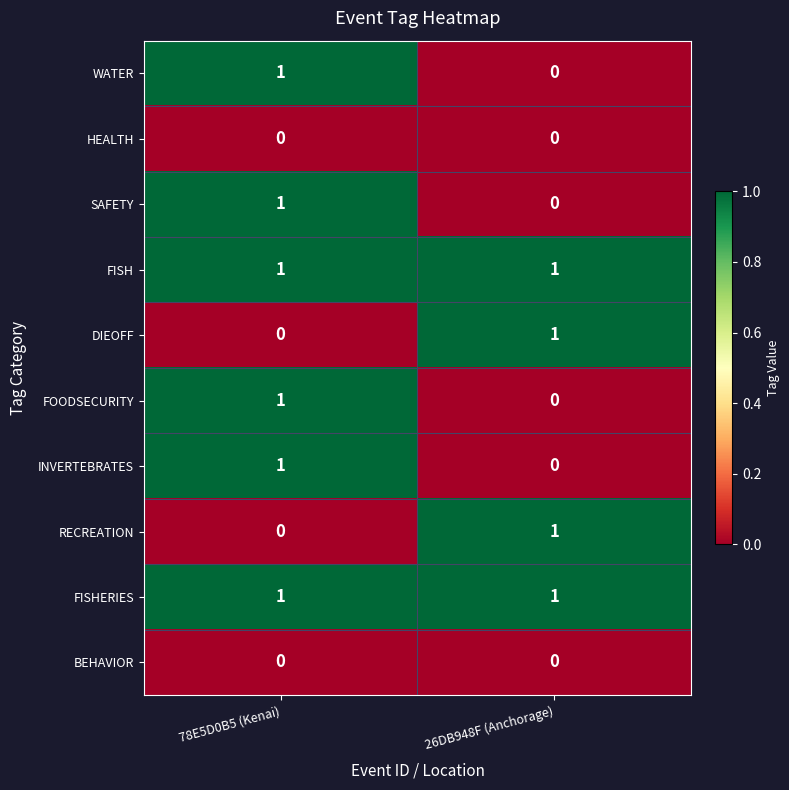

How many distinct data groups are displayed?

10